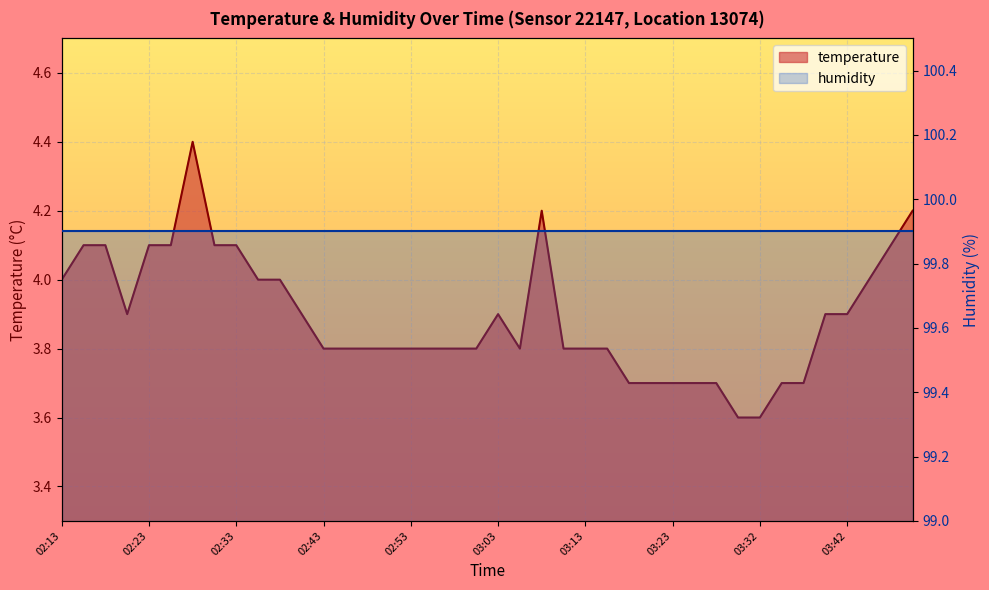

What is the sum of all values?

155.7